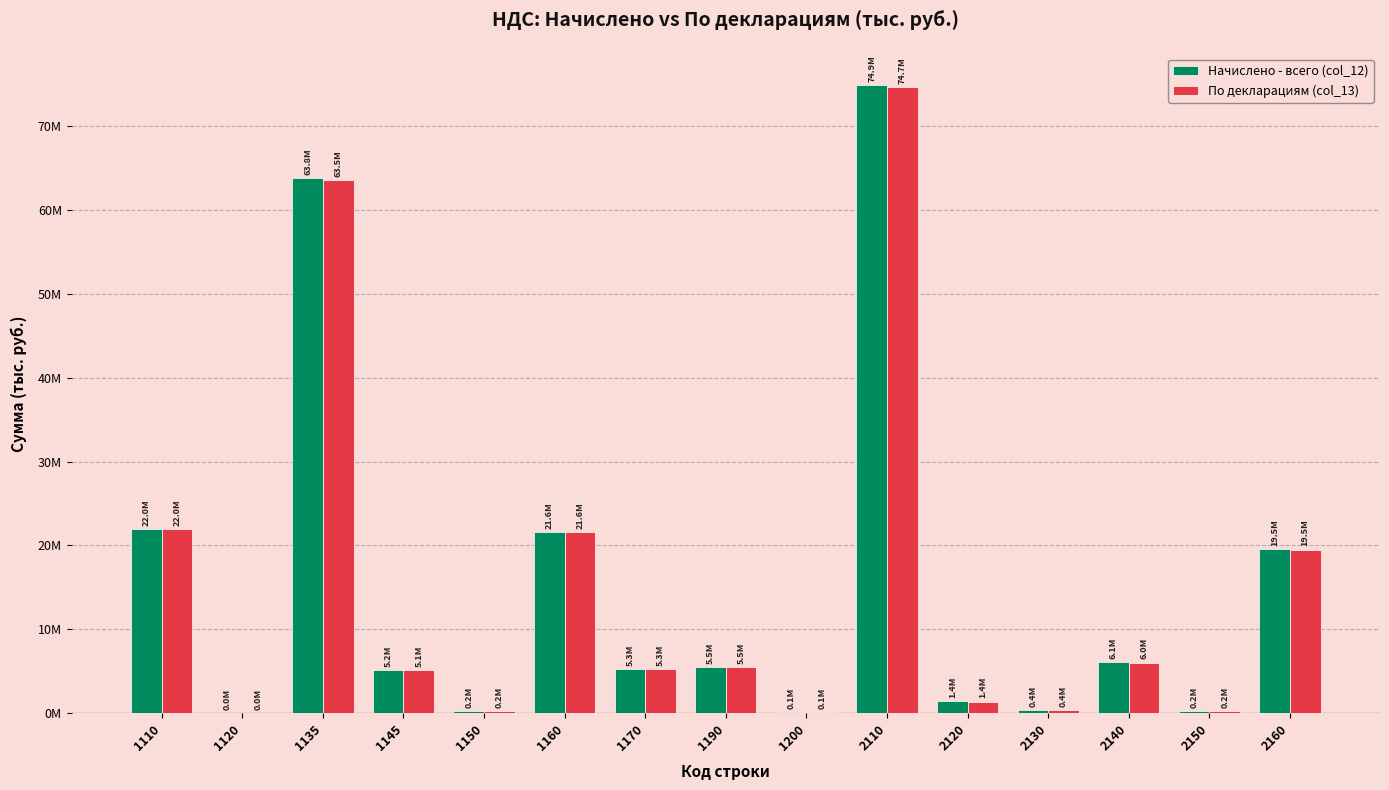

Are the bars grouped side by side (vs. stacked)?

Yes